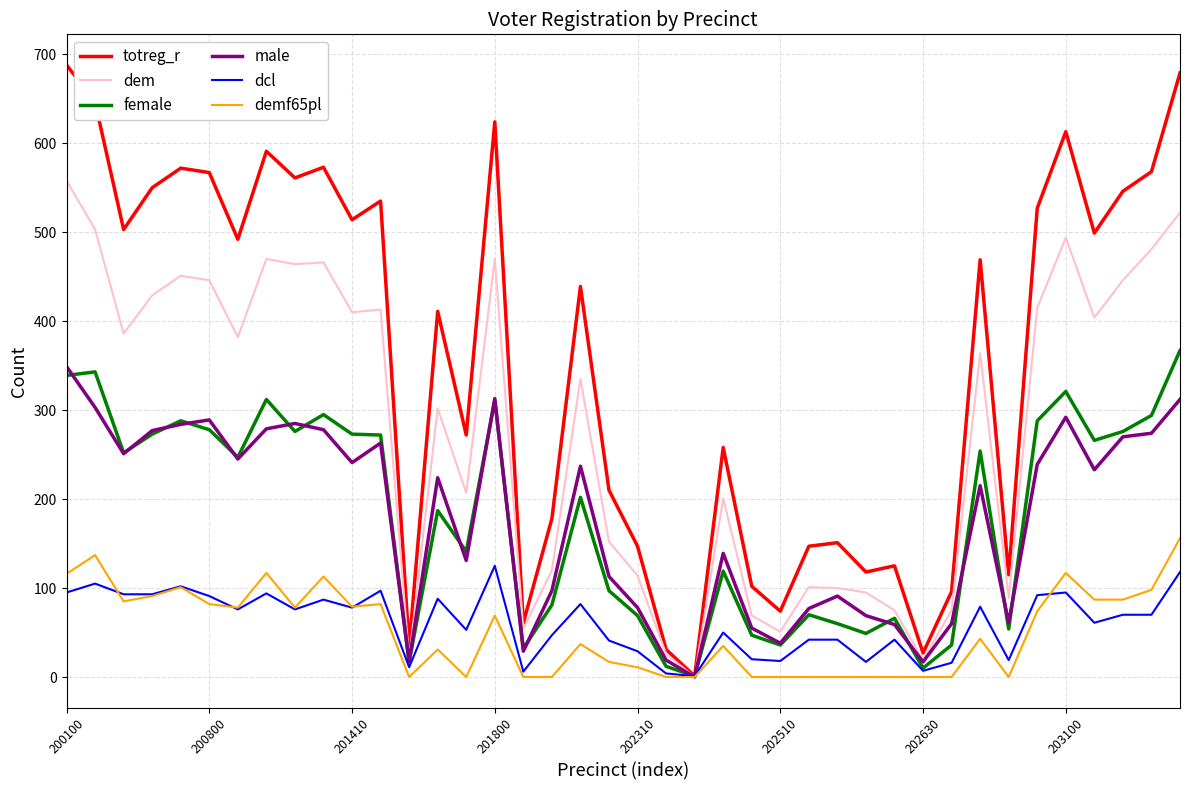

What is the highest value of the female series?

367